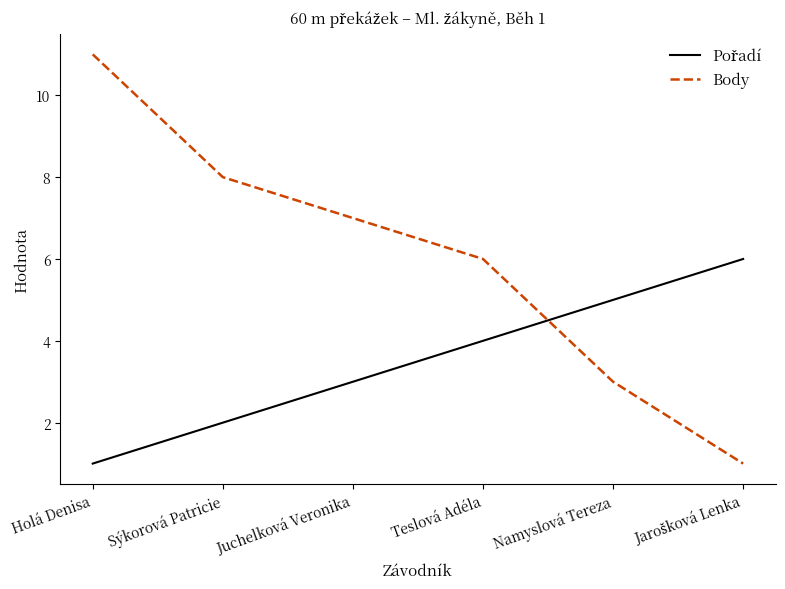

What position from the left is Holá Denisa?

1